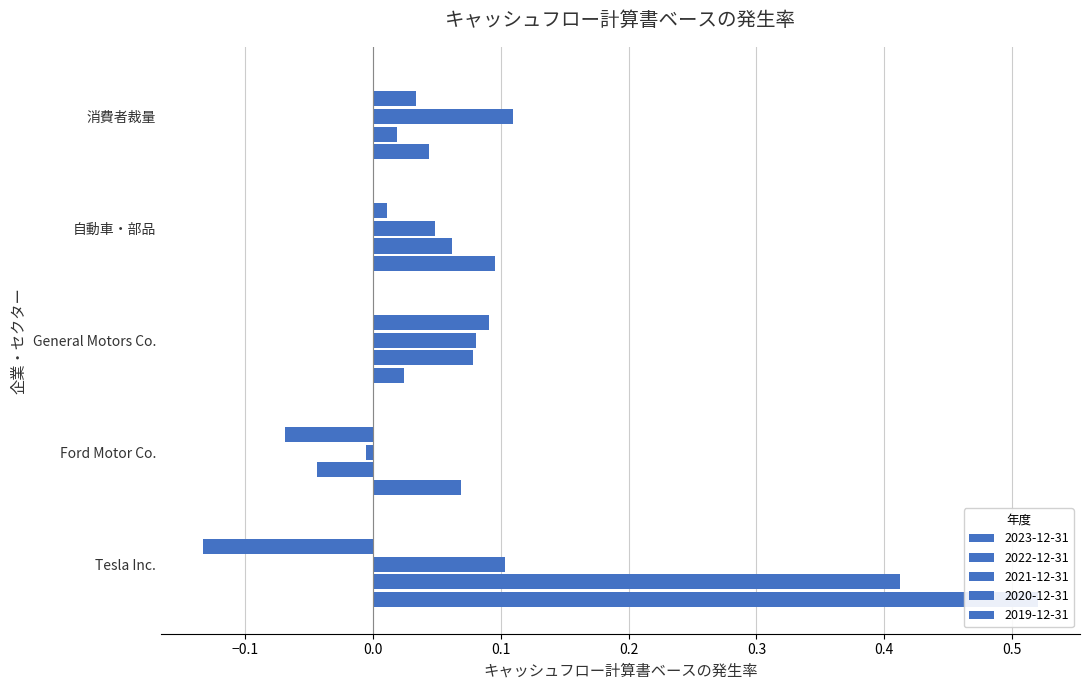

What is the label of the 4th bar from the left?

自動車・部品